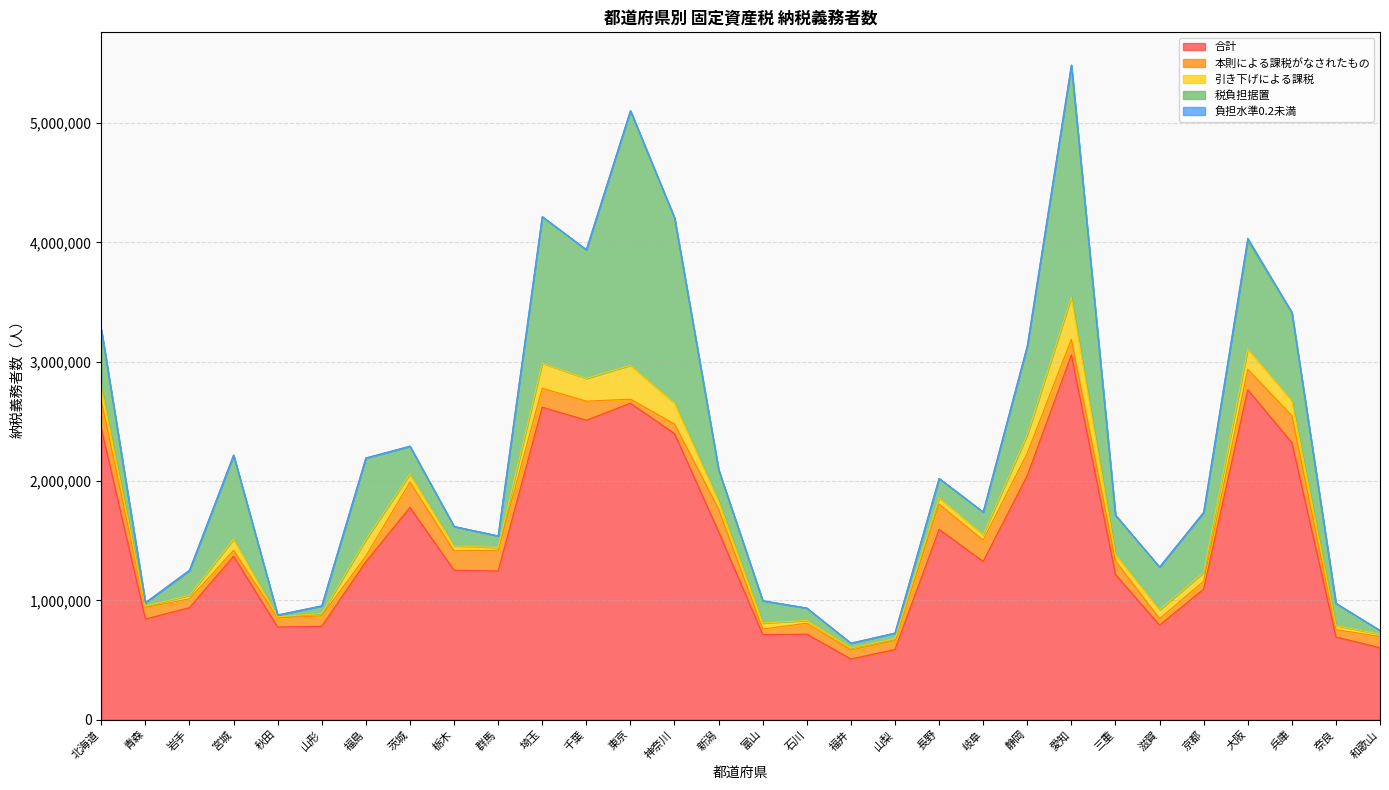

How many data points does each series have?

30